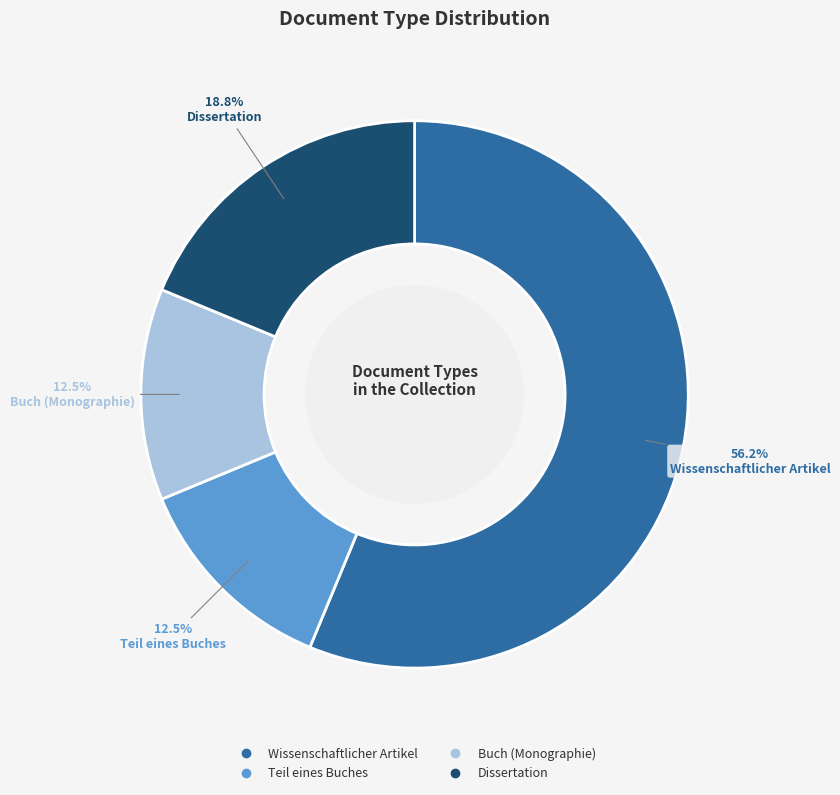

True or false: Teil eines Buches accounts for 20% of the total.

False